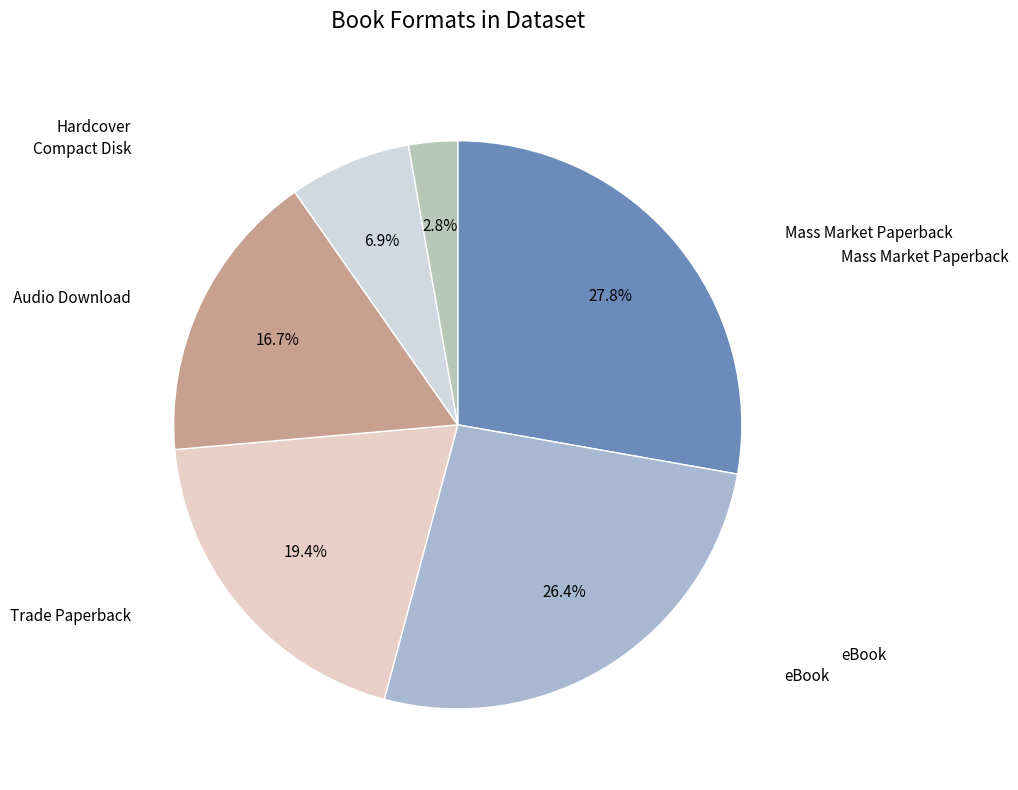

How many slices are in this pie chart?

6